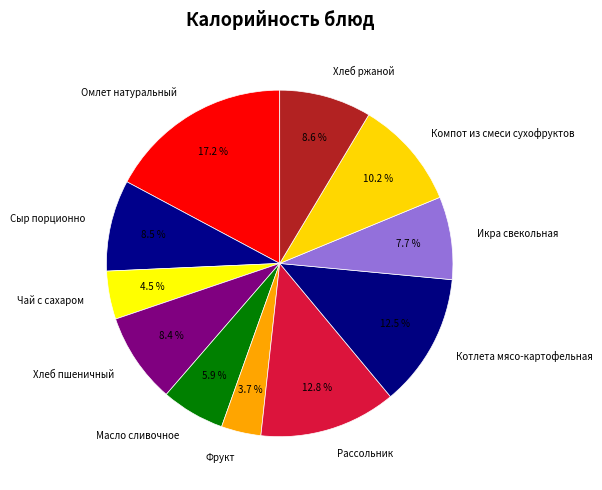

Do Хлеб пшеничный and Компот из смеси сухофруктов together represent more than half of the pie?

No